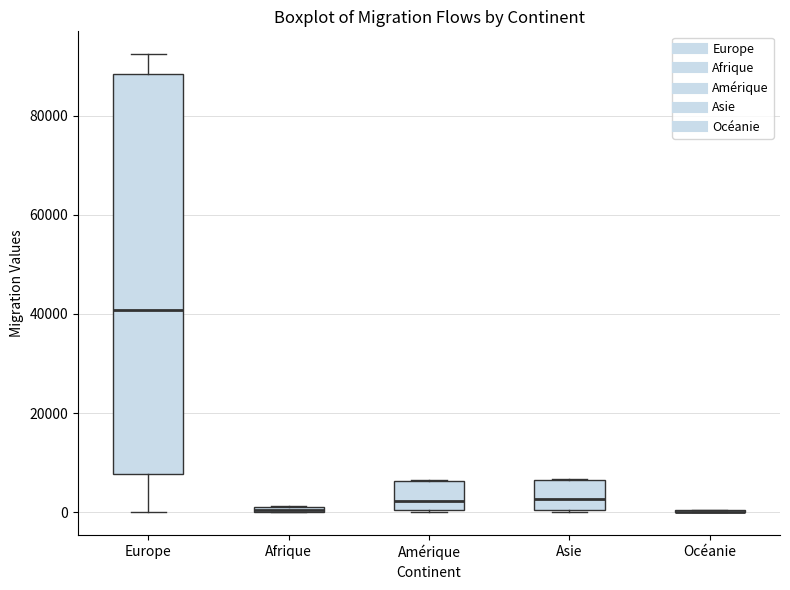

Where is the lower edge of the box for Afrique on the y-axis? The values are not printed on the chart, so give them approximately, as read against the axis.

0